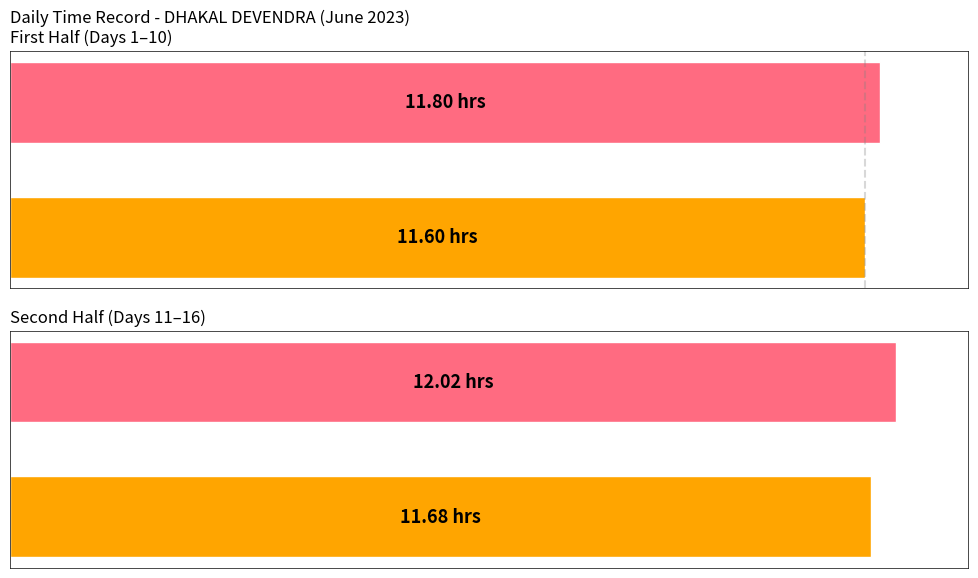

What is the average value?

11.8